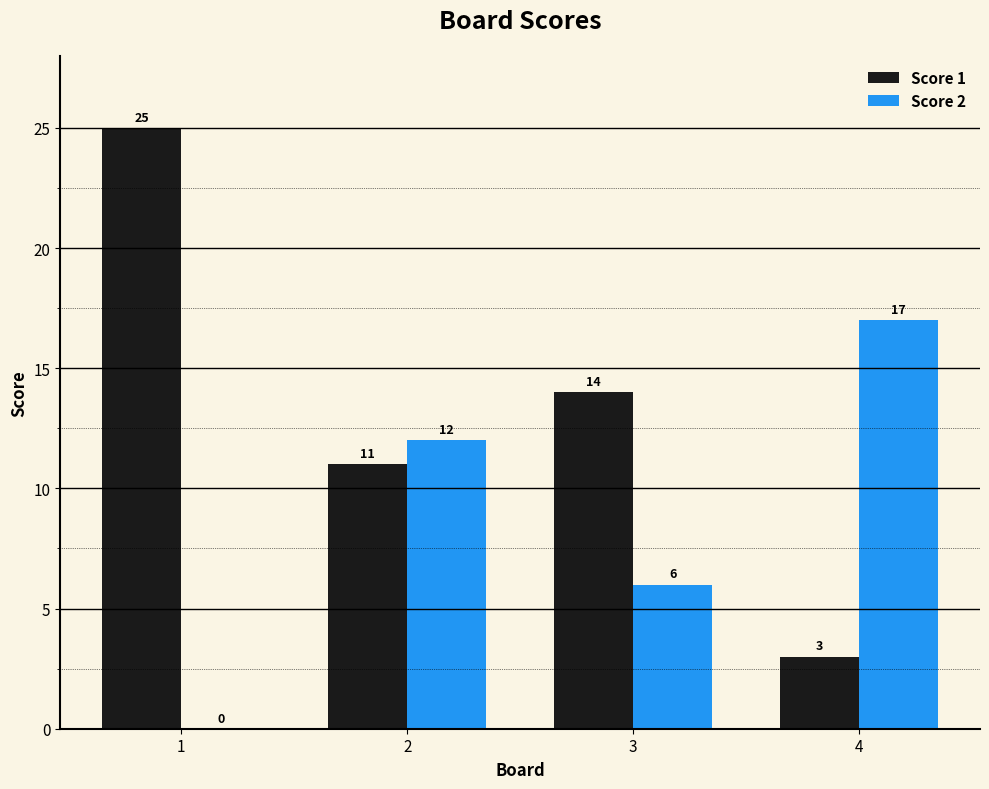

Reading right to left, what are all the values shown in this chart?

Score 1: 3	14	11	25
Score 2: 17	6	12	0